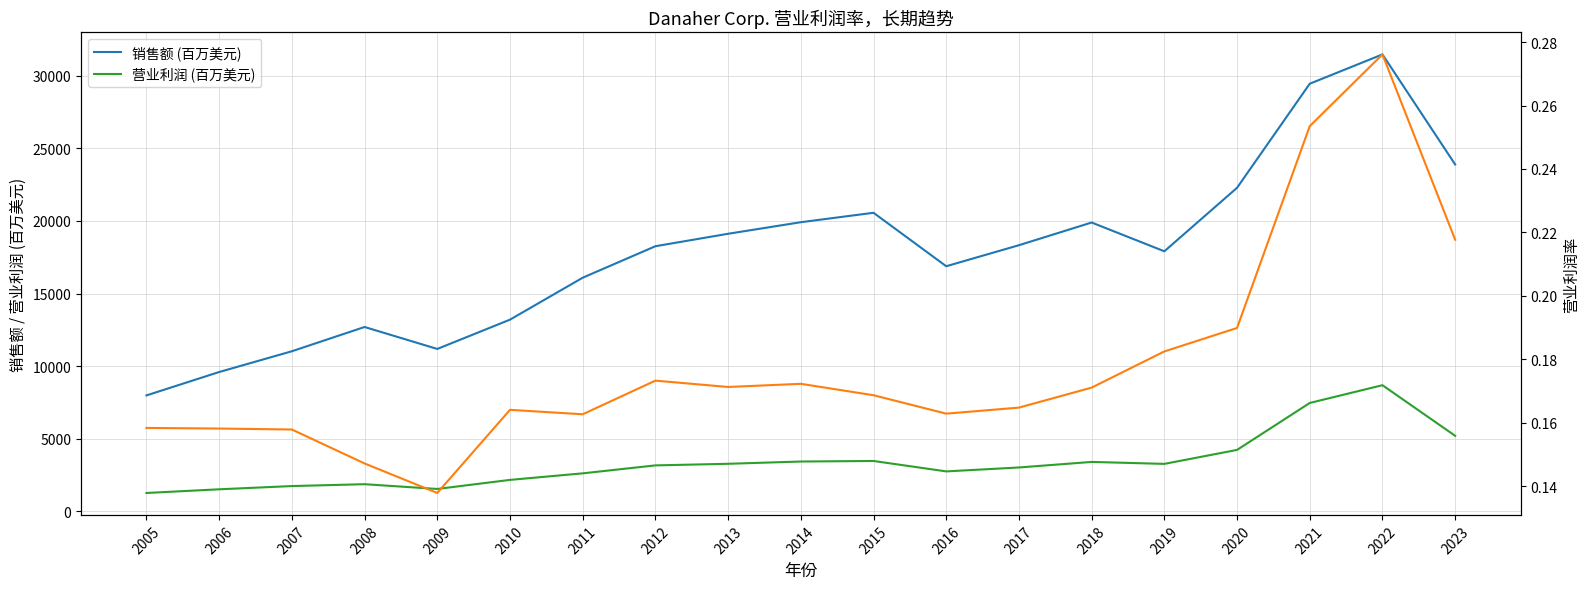

Between 2010 and 2021, which is larger?

2021